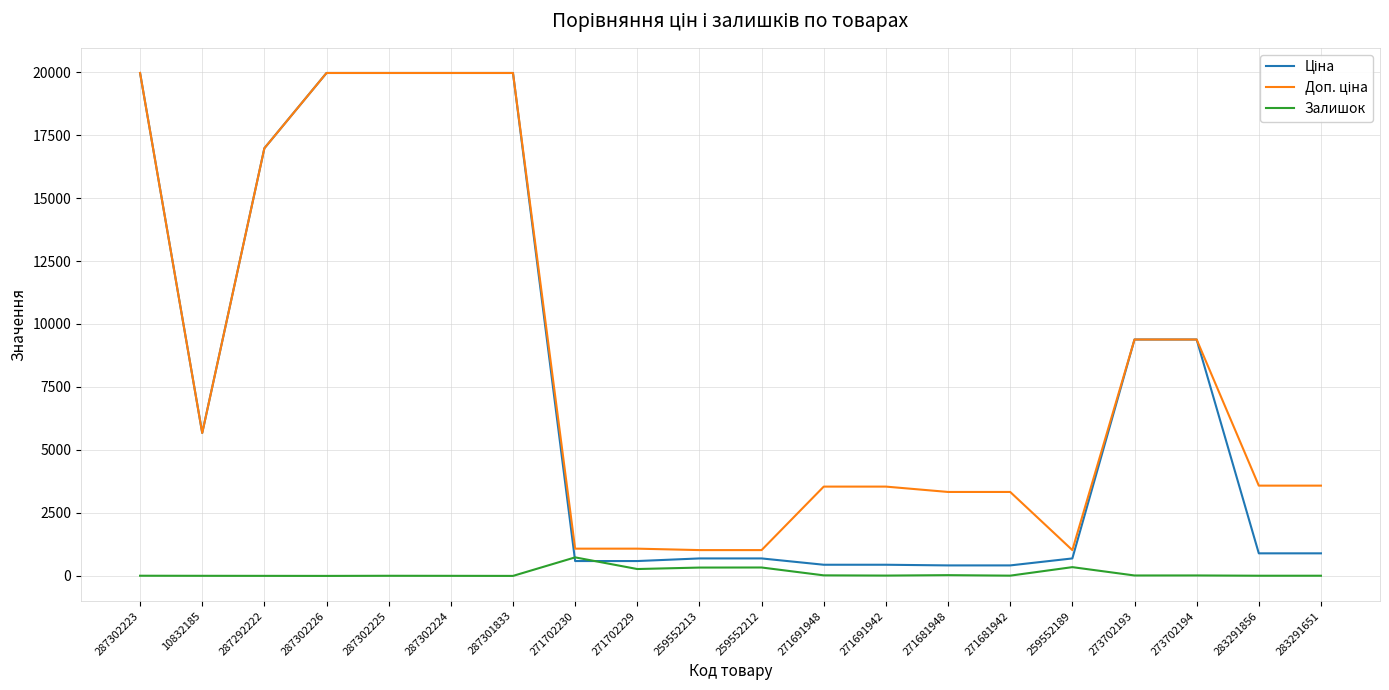

In Залишок, how many points are higher than both neighbors (excluding endpoints)?

6